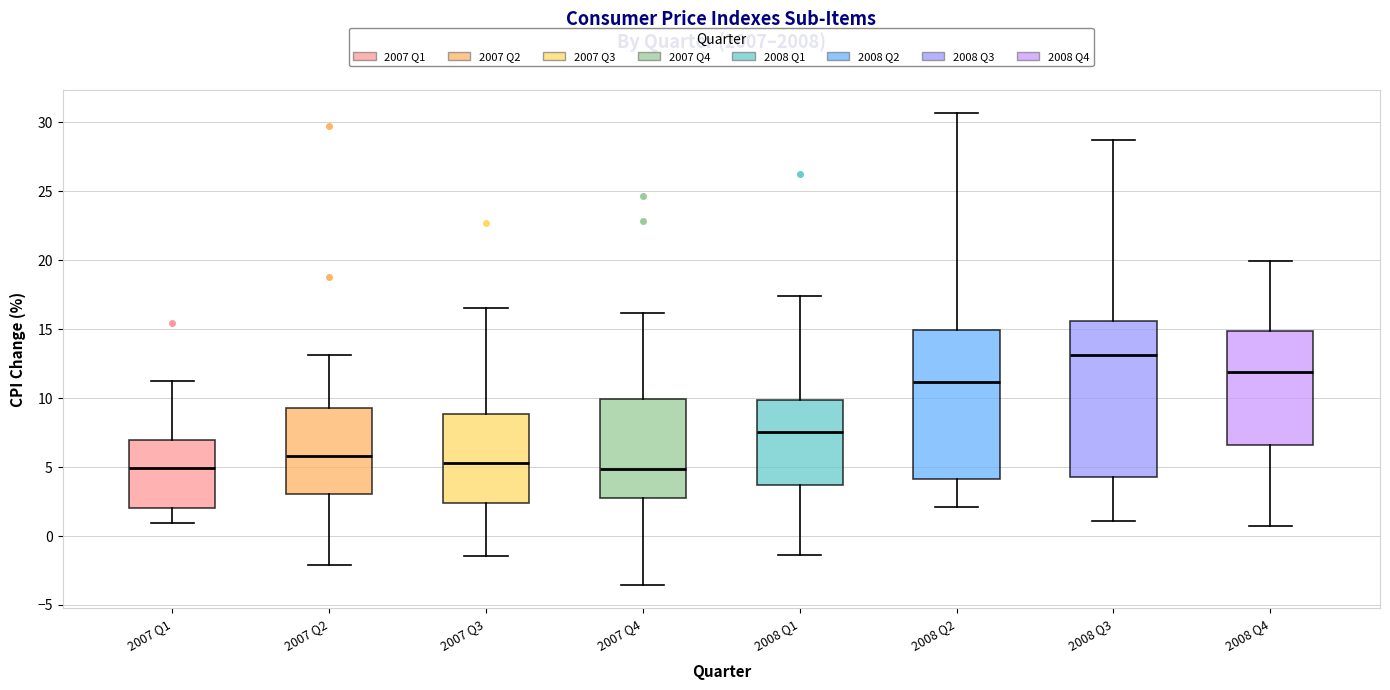

Which box has the highest median line?

2008 Q3